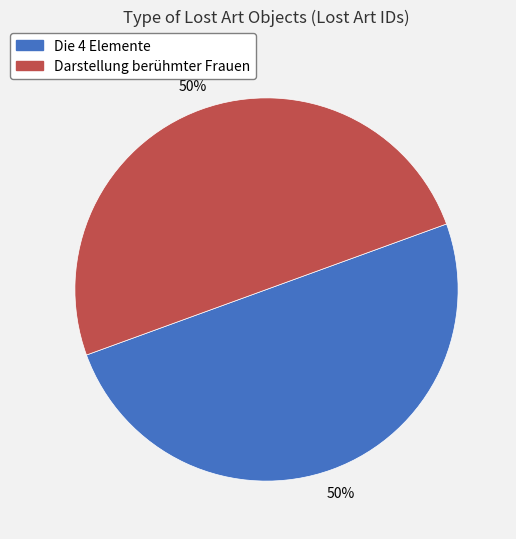

Is the sum of Die 4 Elemente and Darstellung berühmter Frauen greater than half?

Yes